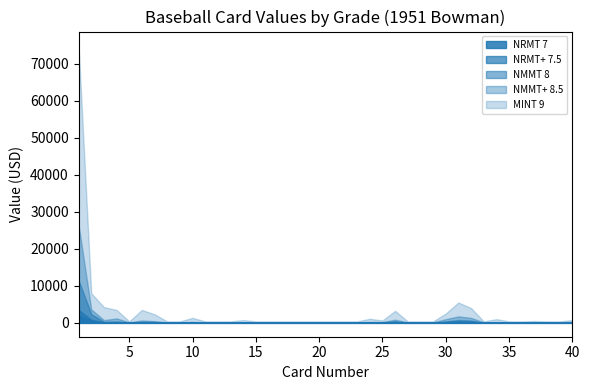

What are all the series names shown in the legend?

NRMT 7, NRMT+ 7.5, NMMT 8, NMMT+ 8.5, MINT 9